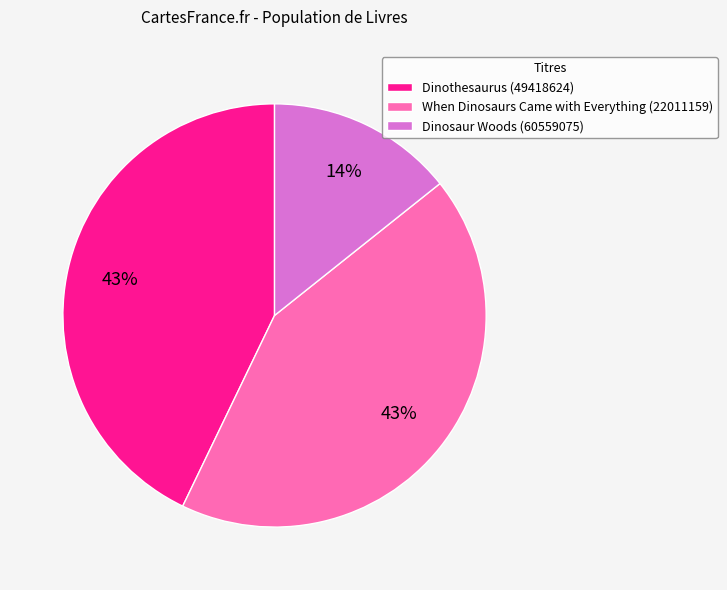

Which slice is the smallest?

Dinosaur Woods (60559075)